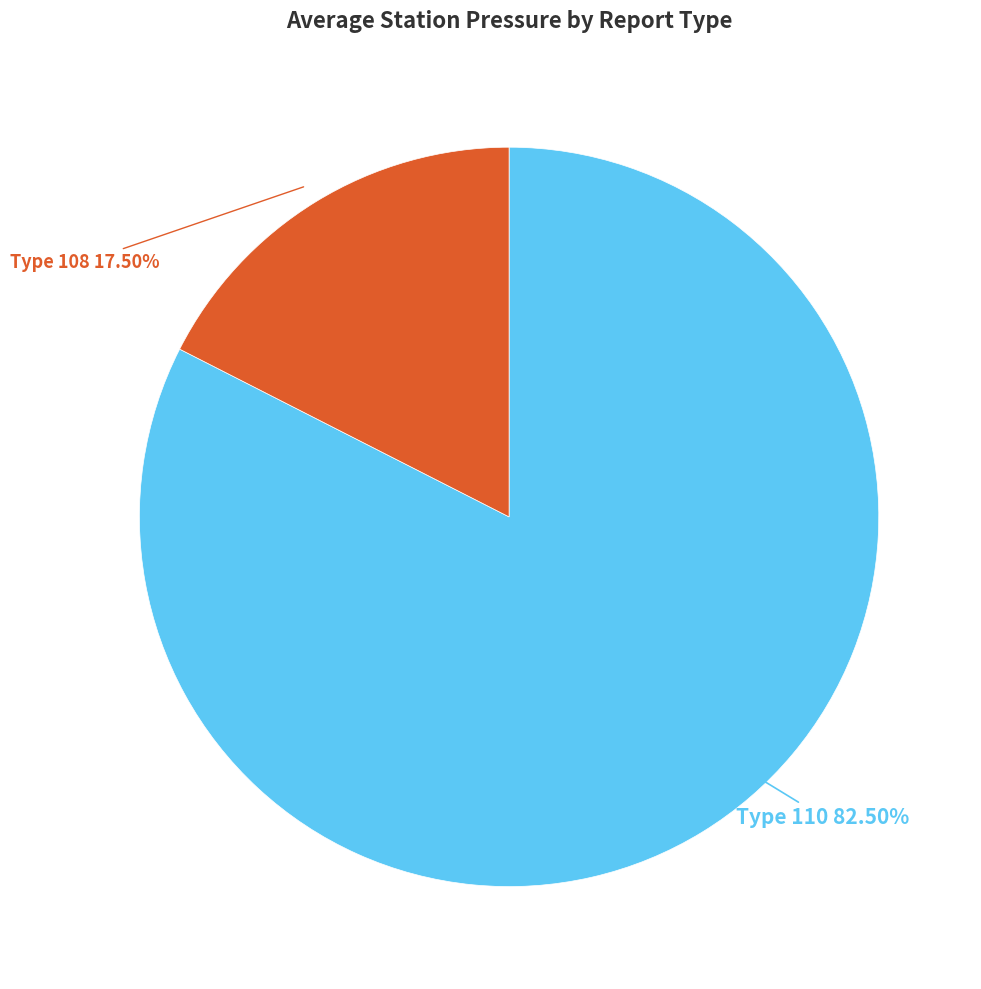

Is there a majority slice in this chart?

Yes